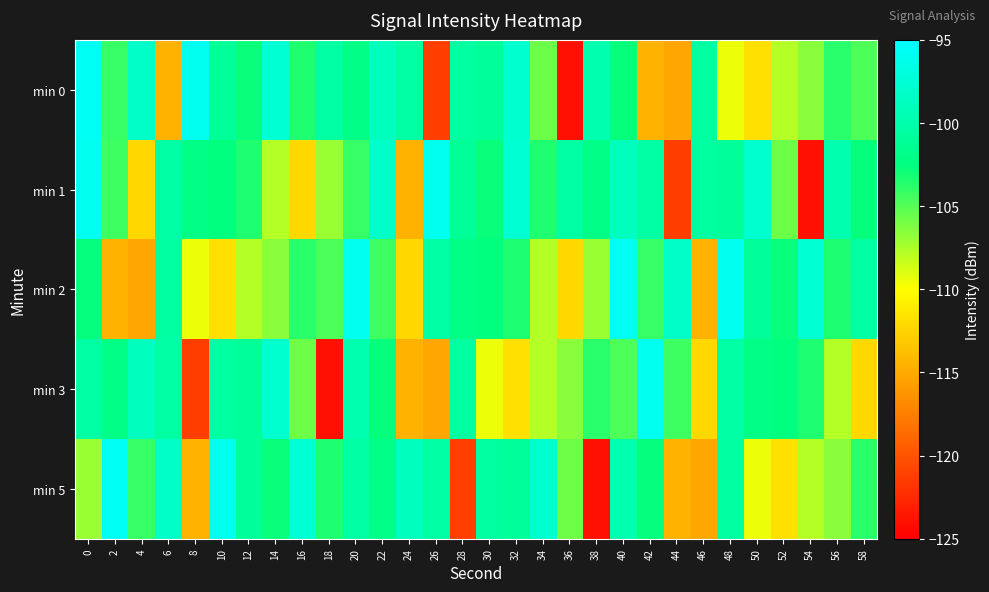

At which category is the sum across all series the highest?

40